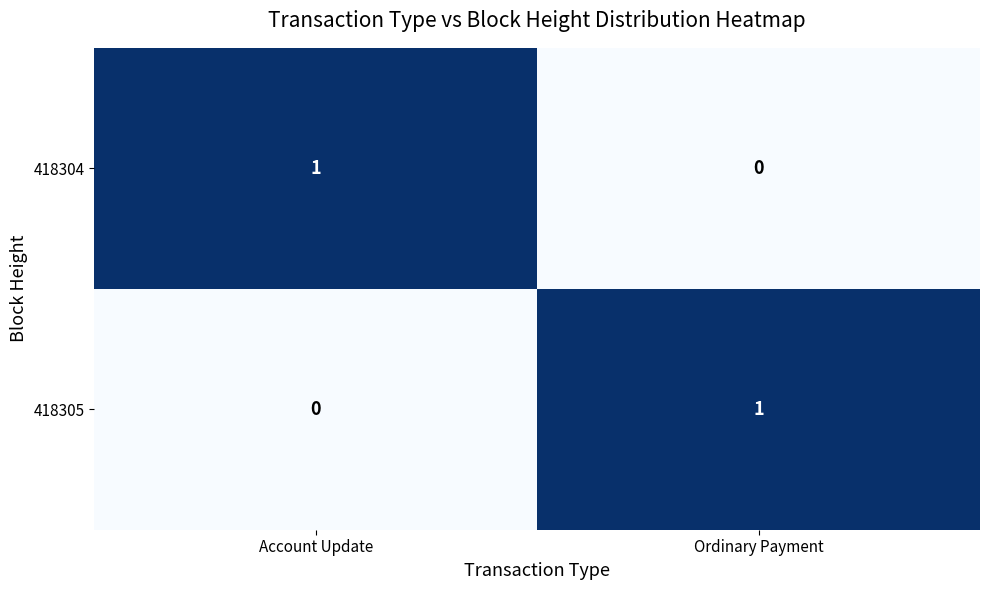

The 418305 series shows 1 at Ordinary Payment. True or false?

True